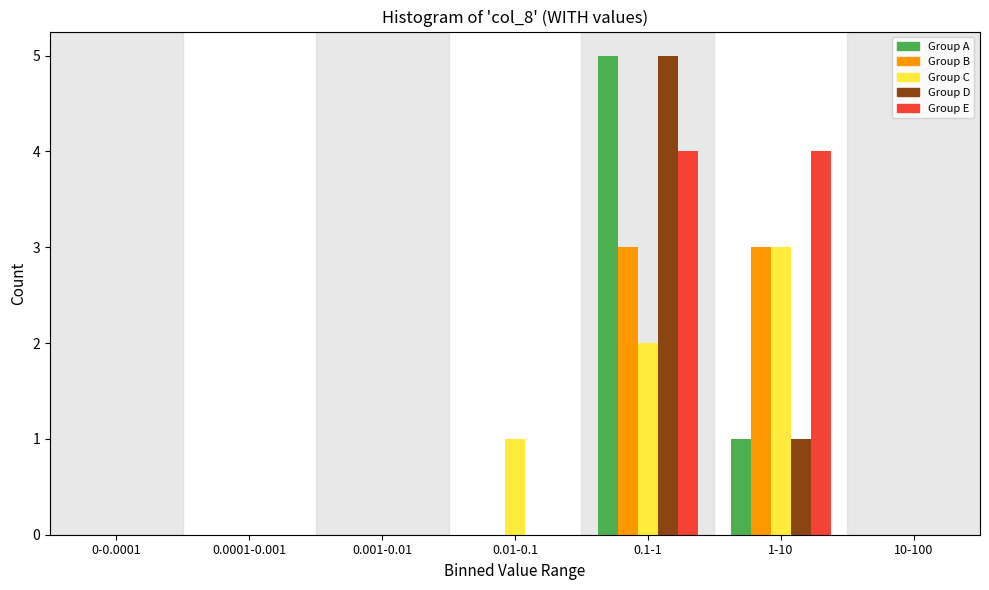

What is the sum of the Group D values at 10-100 and 0.1-1?

5